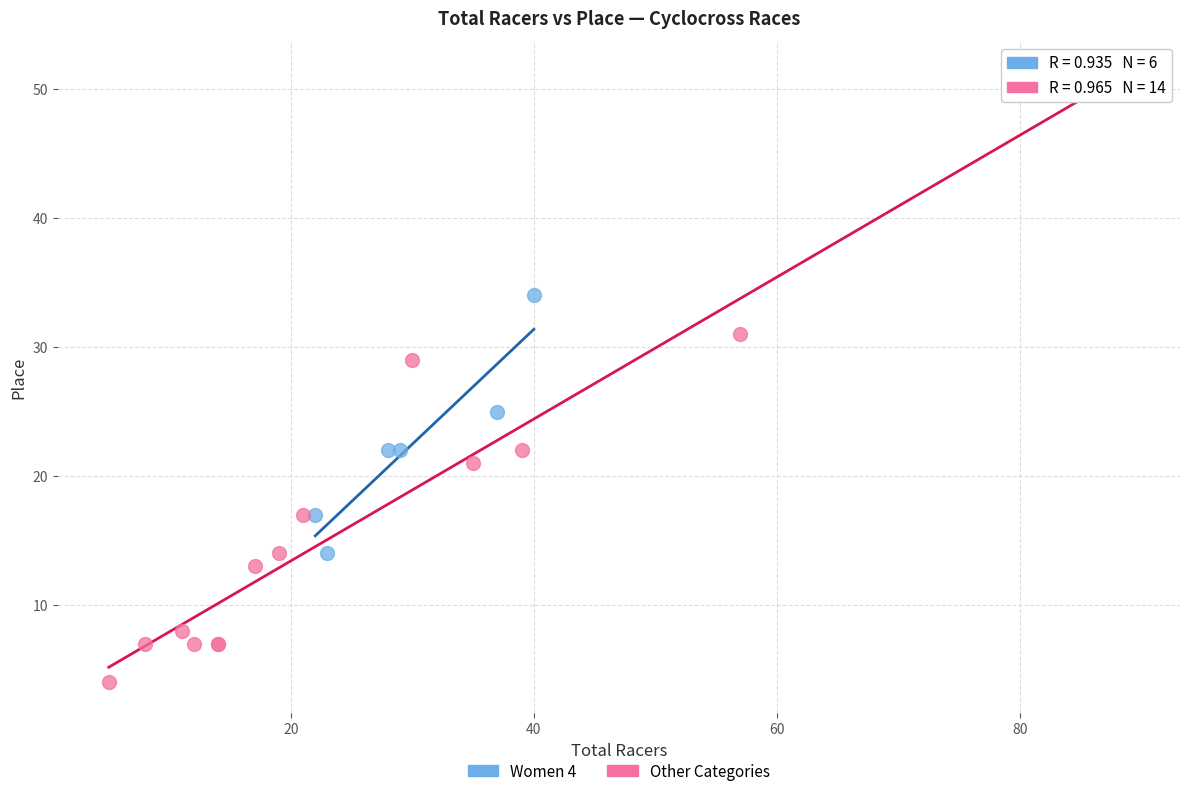

Which series reaches the minimum Y coordinate?

Other Categories